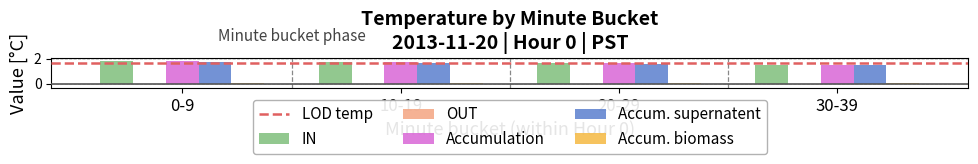

How many groups of bars are there?

4